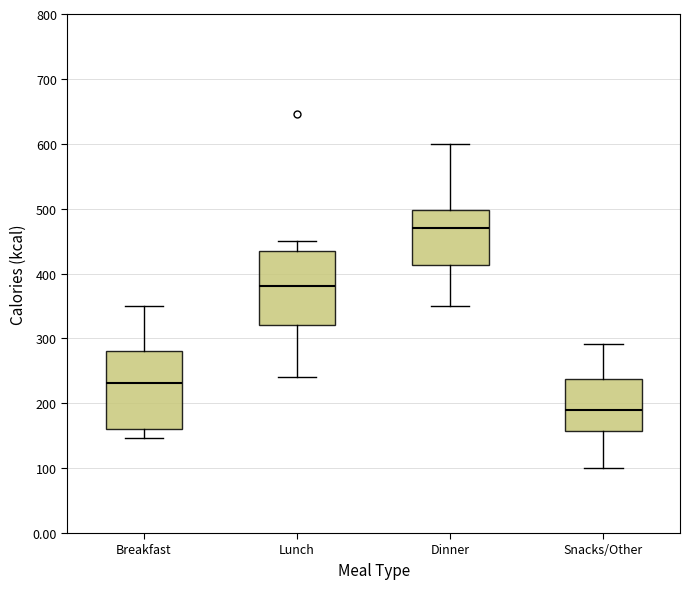

Reading left to right, transcribe this box plot: for each box, give where its median line is, the range the box spans, and where its two whiskers end, as read against the y-axis. The values are not printed on the chart, so give them approximately, as read against the axis.

Breakfast: median 230, box 160 to 280, whiskers 150 to 350
Lunch: median 380, box 320 to 440, whiskers 240 to 450
Dinner: median 470, box 410 to 500, whiskers 350 to 600
Snacks/Other: median 190, box 160 to 240, whiskers 100 to 290